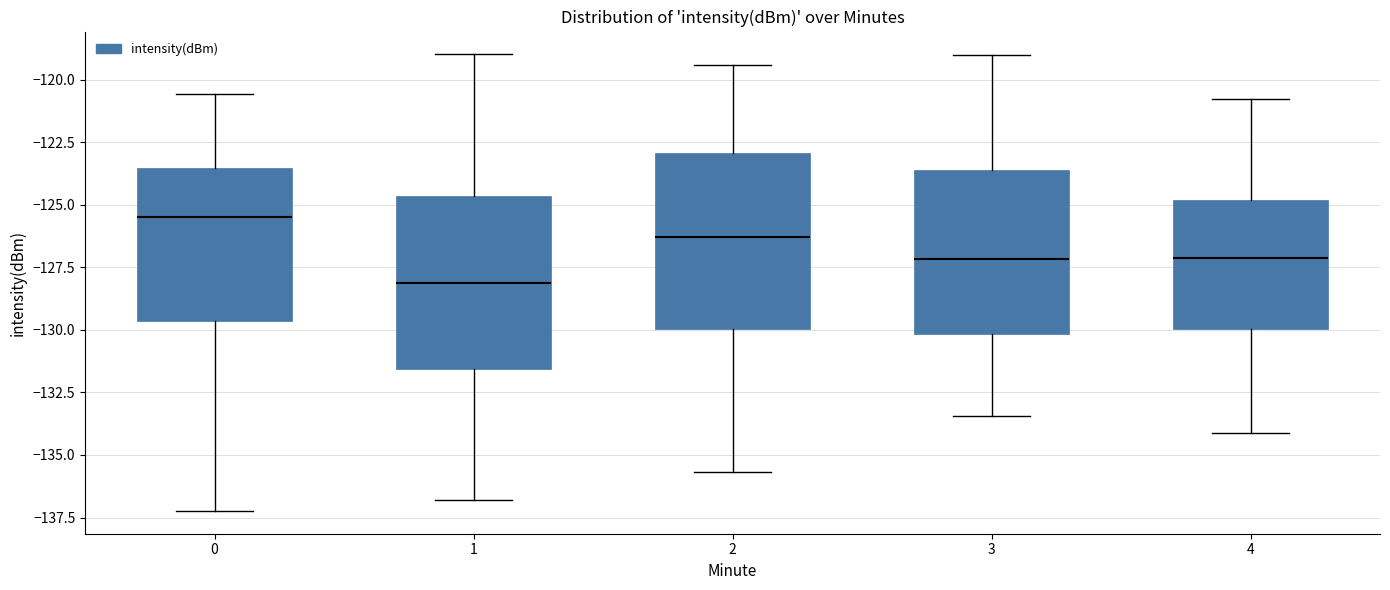

Where is the lower edge of the box at x = 1 on the y-axis? The values are not printed on the chart, so give them approximately, as read against the axis.

-131.5